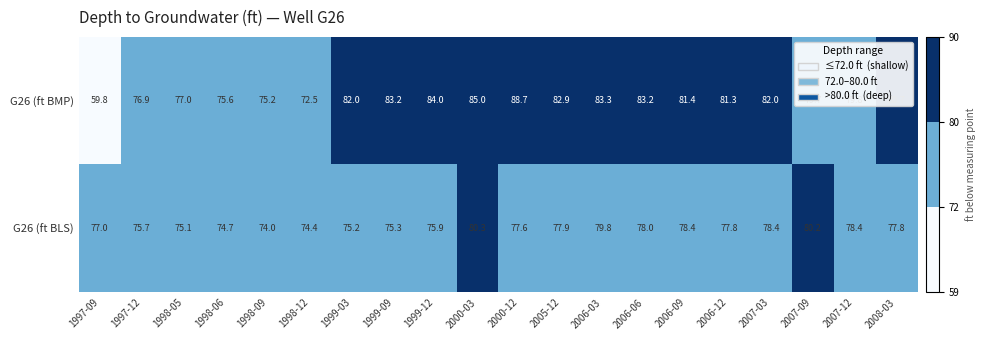

How many values in the G26 (ft BMP) series exceed 81?

11